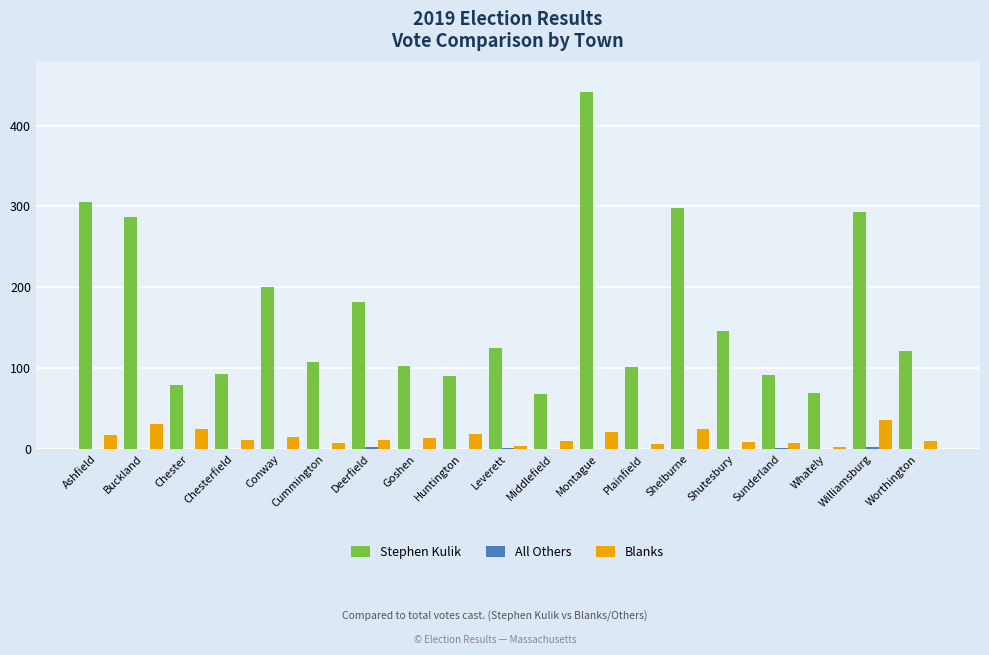

Which series has the largest total across all categories?

Stephen Kulik